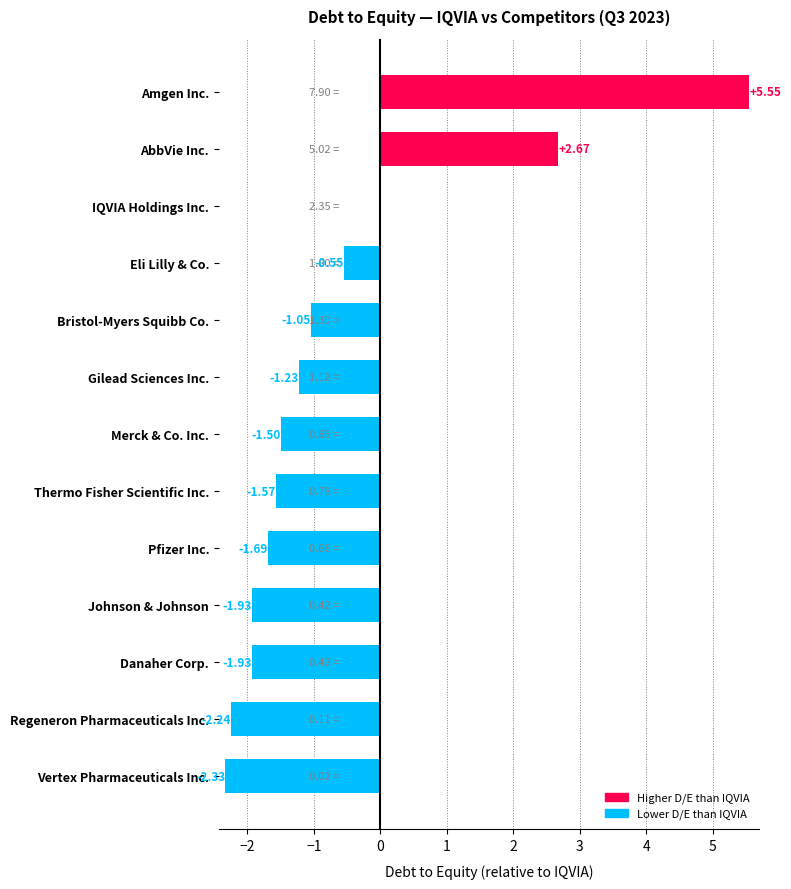

Count the number of categories in the chart.

13